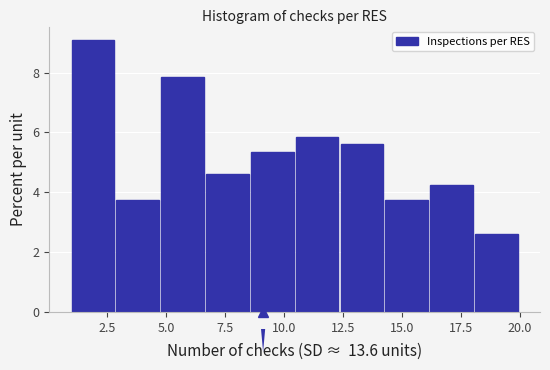

Around what value on the x-axis is the tallest bar? Give the approximate position of its centre, as read against the axis.

2.0